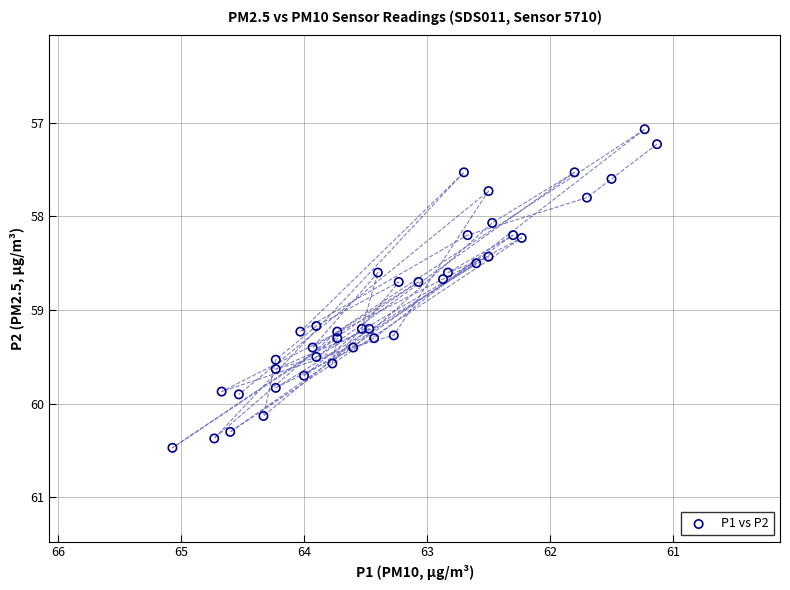

What Y value in the scatter plot is closest to 58?

58.1